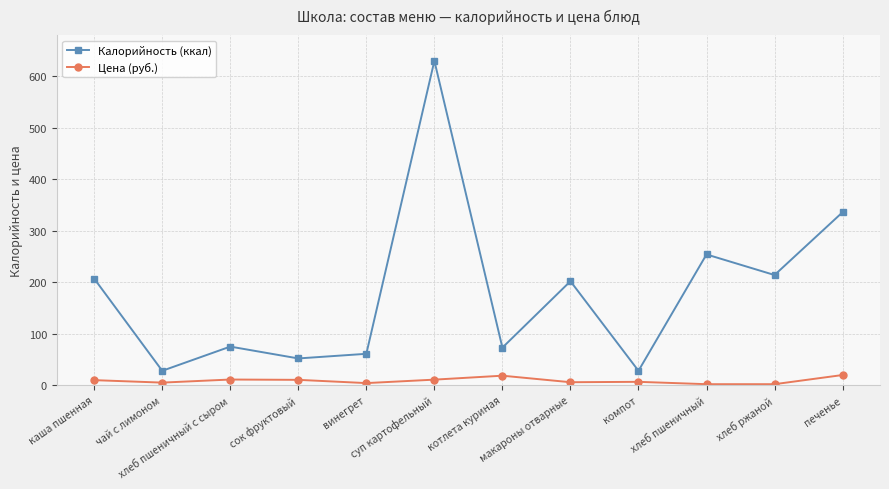

Which series has the largest total across all categories?

Калорийность (ккал)